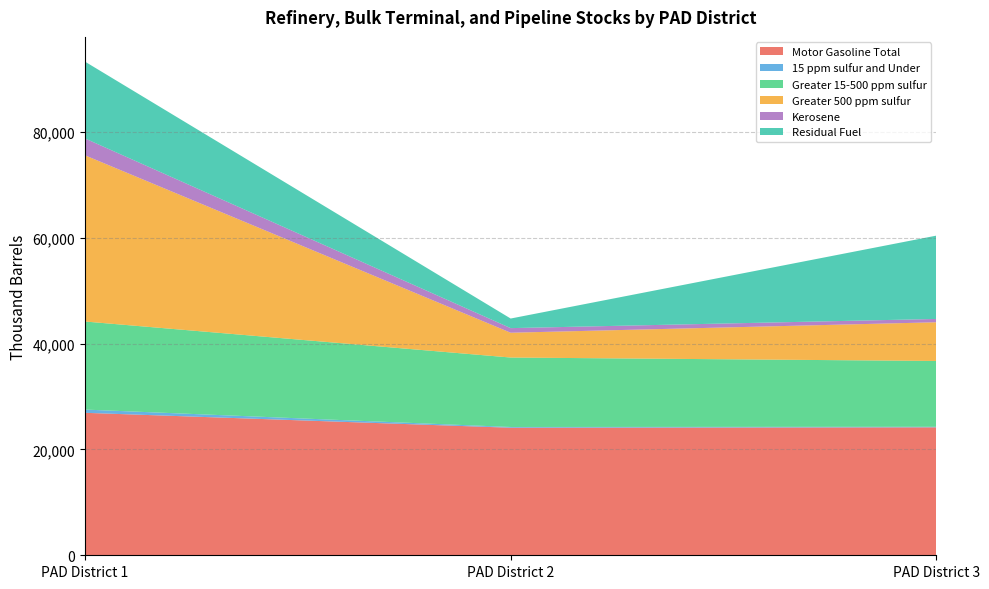

At which category is the sum across all series the highest?

PAD District 1